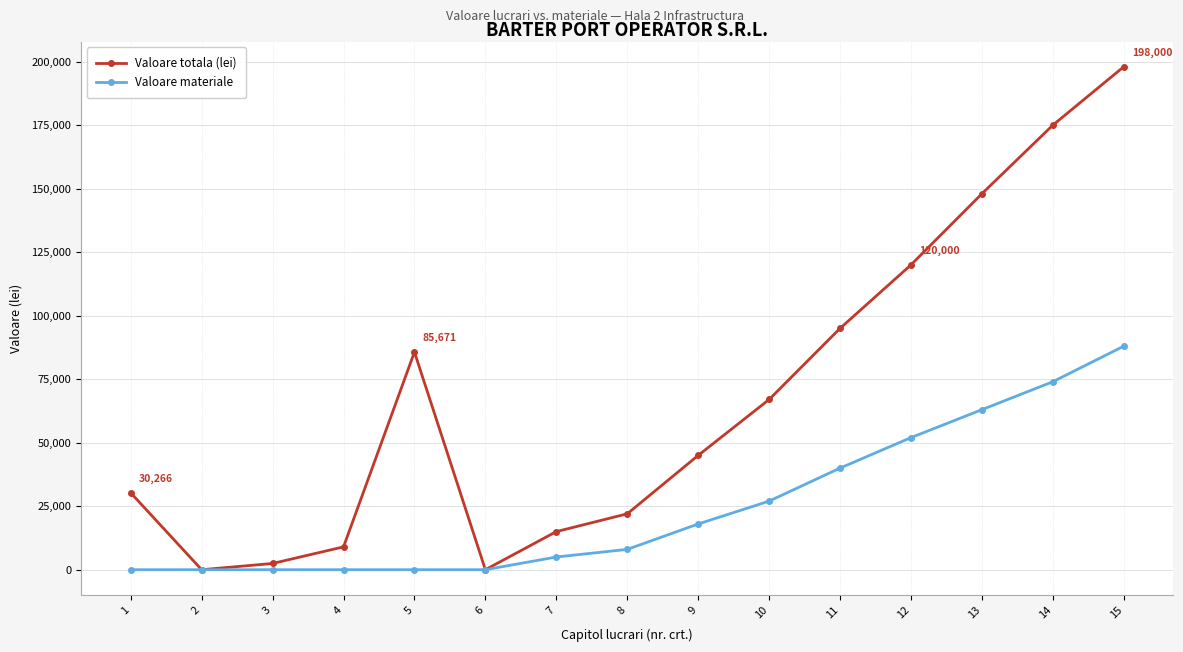

Reading left to right, transcribe all the data shown in this chart.

Valoare totala (lei): 30266.6	0.0	2455.3	8993.4	85671.0	0.0	15000.0	22000.0	45000.0	67000.0	95000.0	120000.0	148000.0	175000.0	198000.0
Valoare materiale: 0.0	0.0	0.0	0.0	0.0	0.0	5000.0	8000.0	18000.0	27000.0	40000.0	52000.0	63000.0	74000.0	88000.0